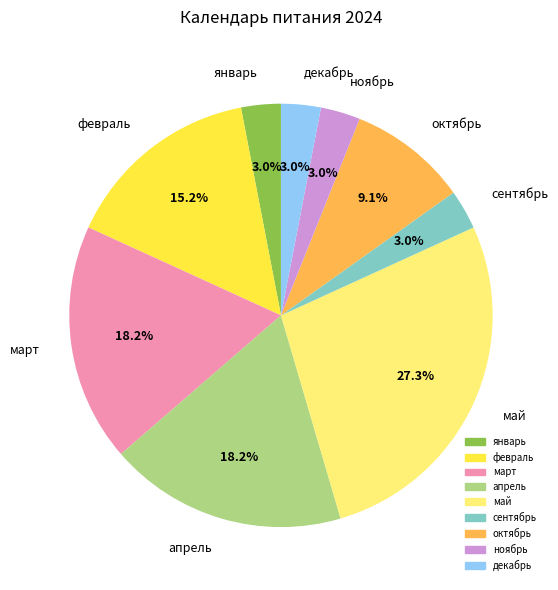

To the nearest percent, what percentage of the pie is апрель?

18%